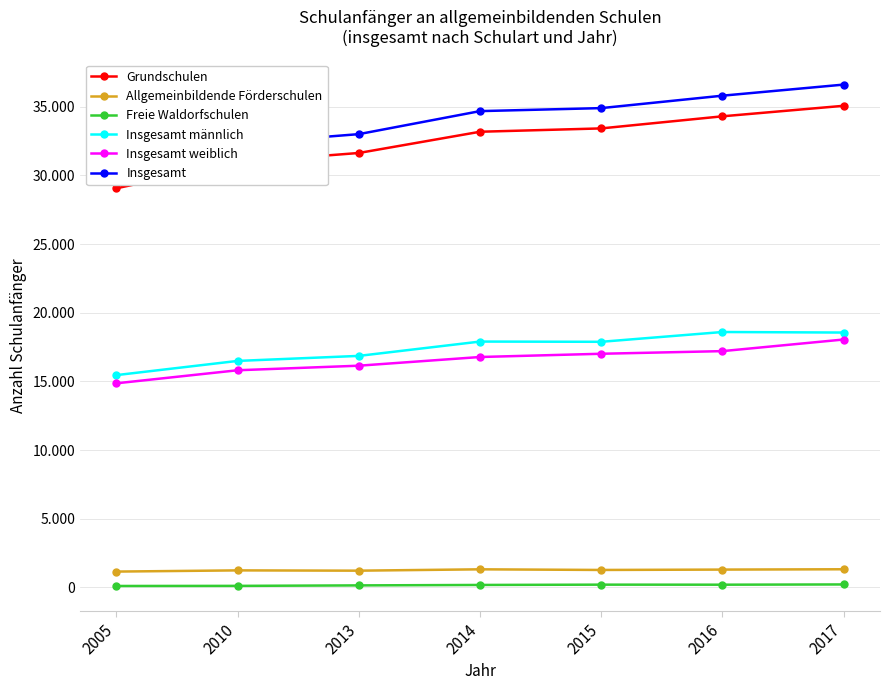

How many data points in Allgemeinbildende Förderschulen are less than 1274?

3